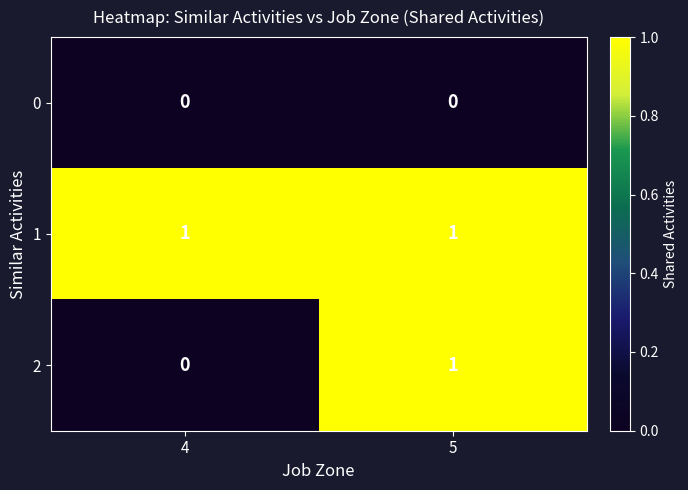

What is the difference between the highest and lowest values at 4?

1